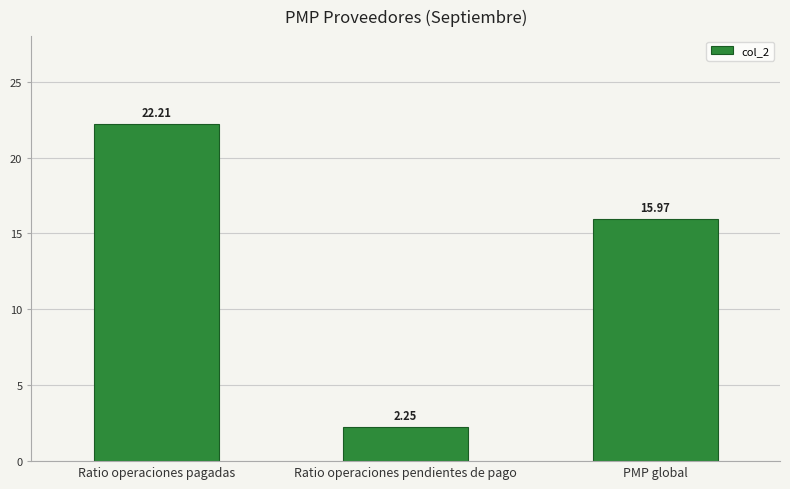

What is the change in value from Ratio operaciones pendientes de pago to PMP global?

+13.7